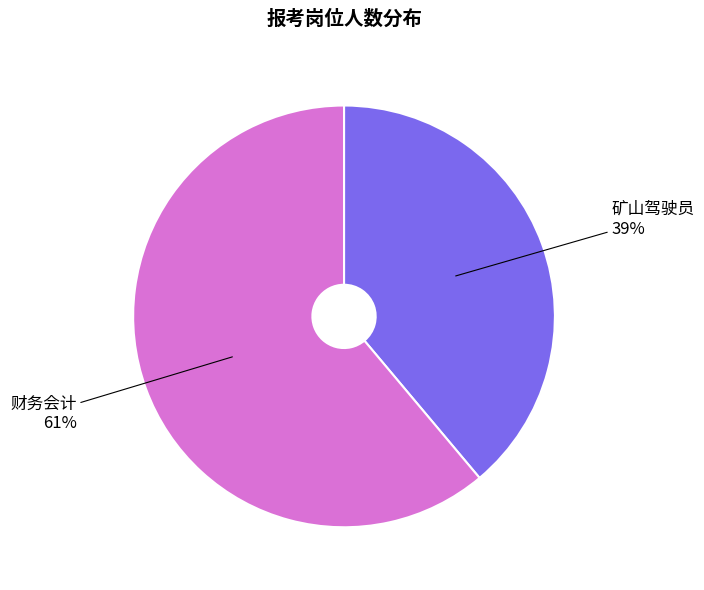

To the nearest percent, what is the difference between the largest and smallest slice percentages?

22%